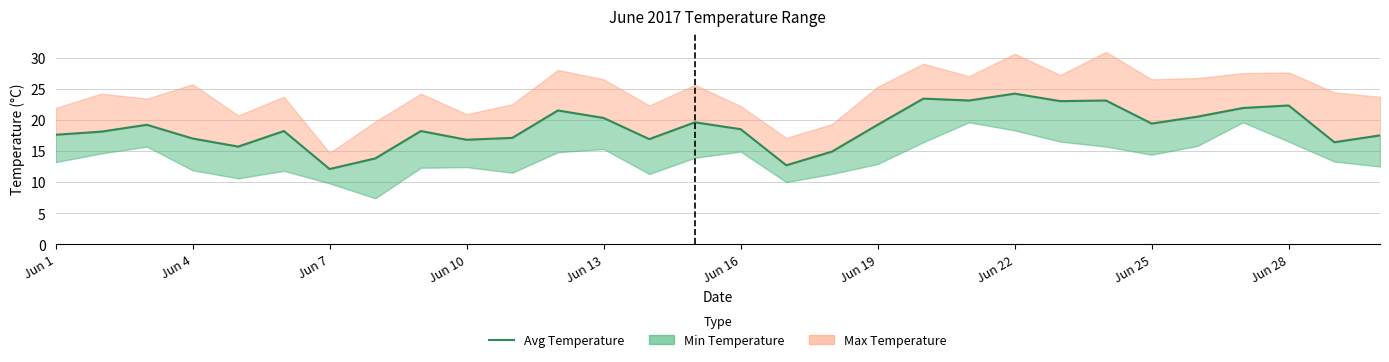

What is the change in value from 16 to 23?

+10.4